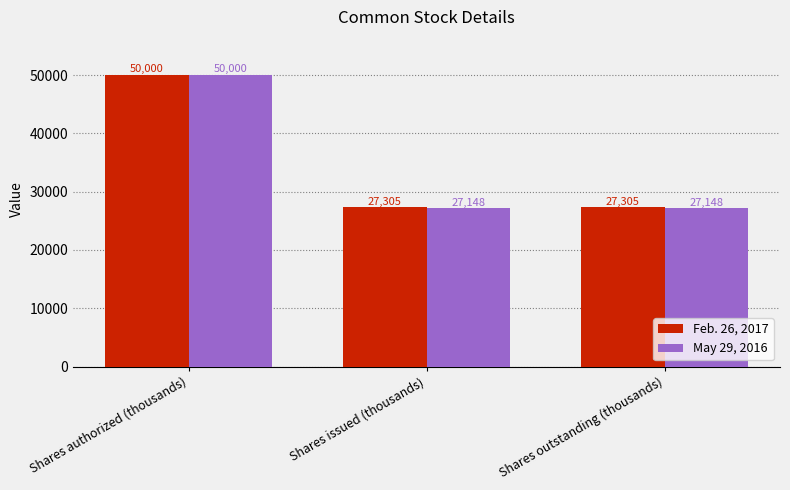

Count the May 29, 2016 values in the range 27148 to 50000.

3